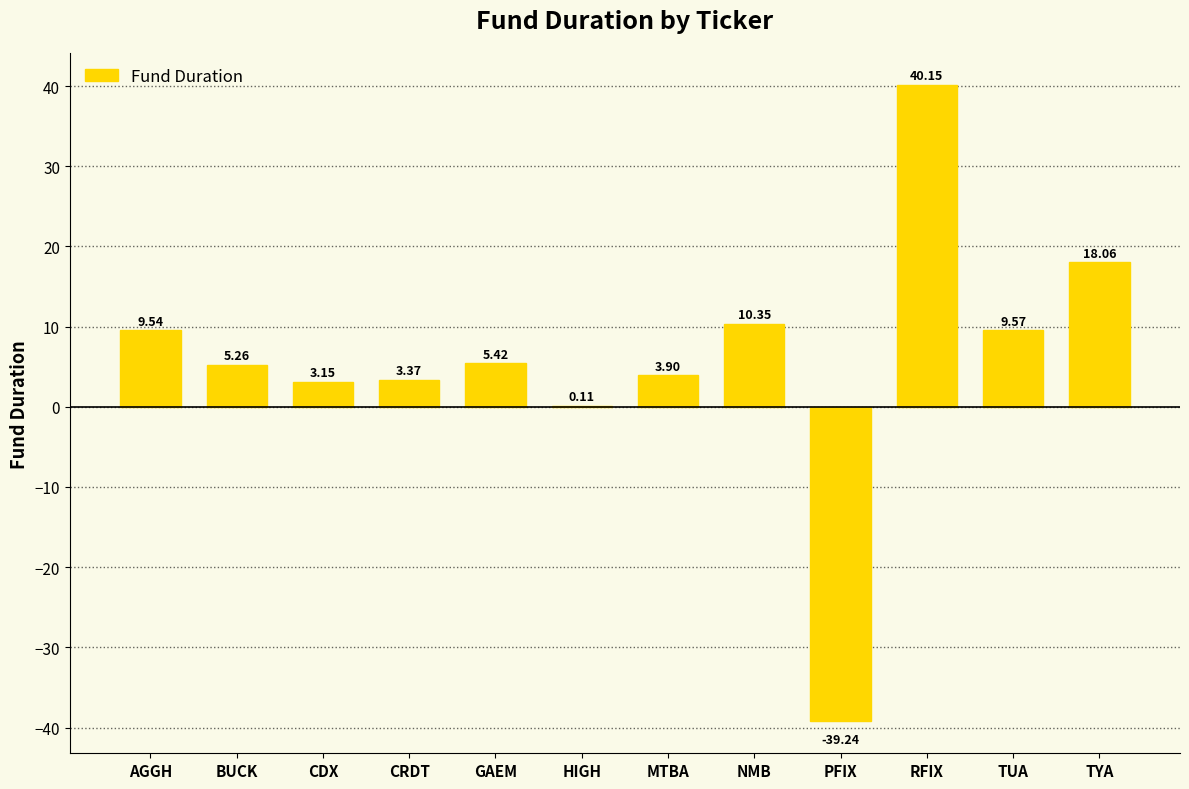

Which has a higher value, NMB or RFIX?

RFIX